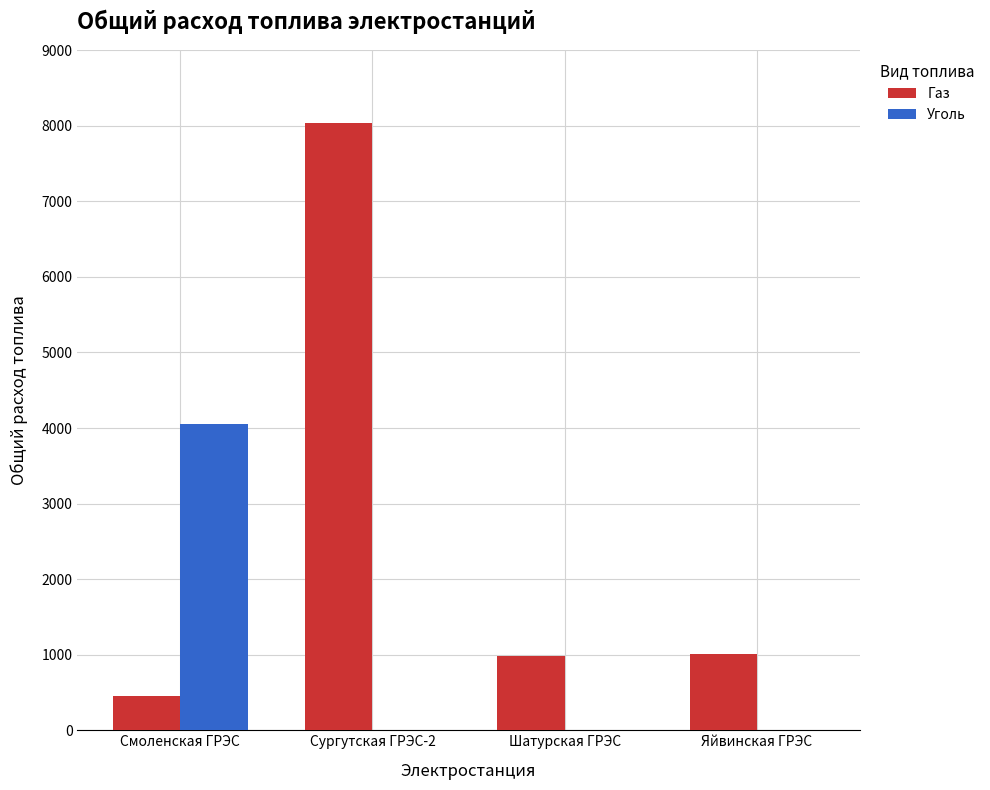

The value of Газ at Шатурская ГРЭС is 976.4. True or false?

True